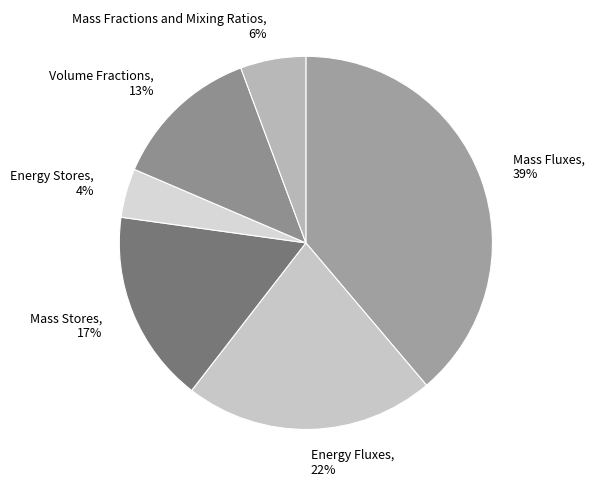

Which category has the biggest portion of the pie?

Mass Fluxes